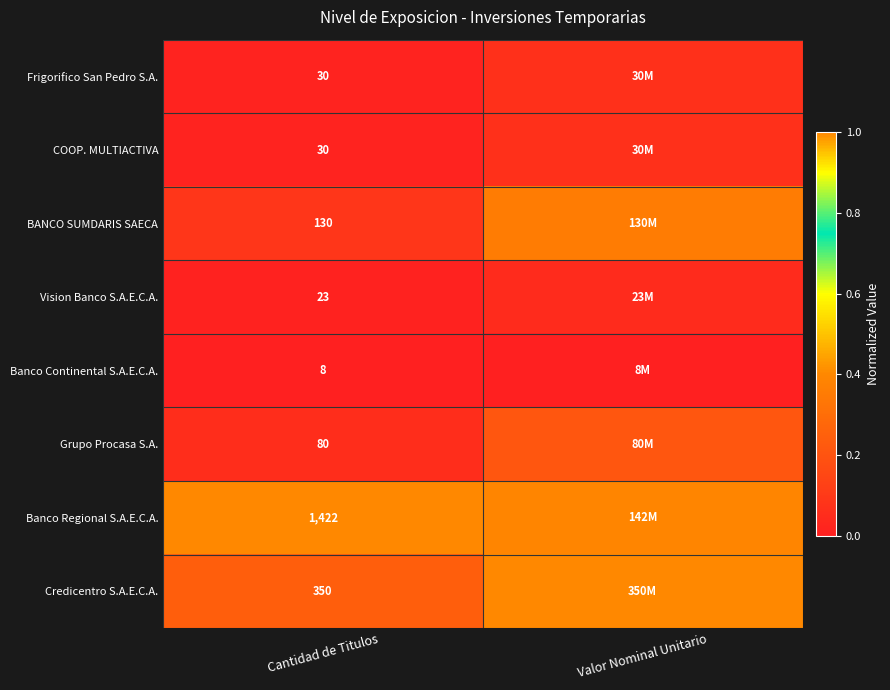

At which label is Banco Continental S.A.E.C.A. closest to 0?

Cantidad de Titulos